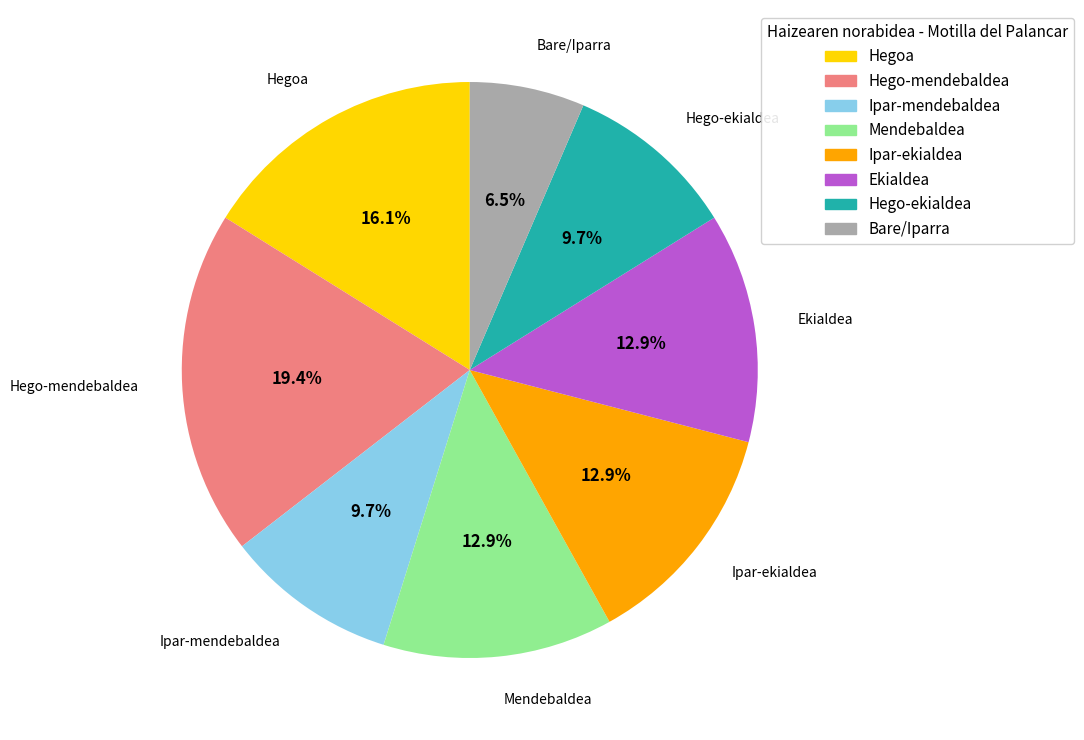

What percentage do Hegoa and Mendebaldea together represent?

29.0%